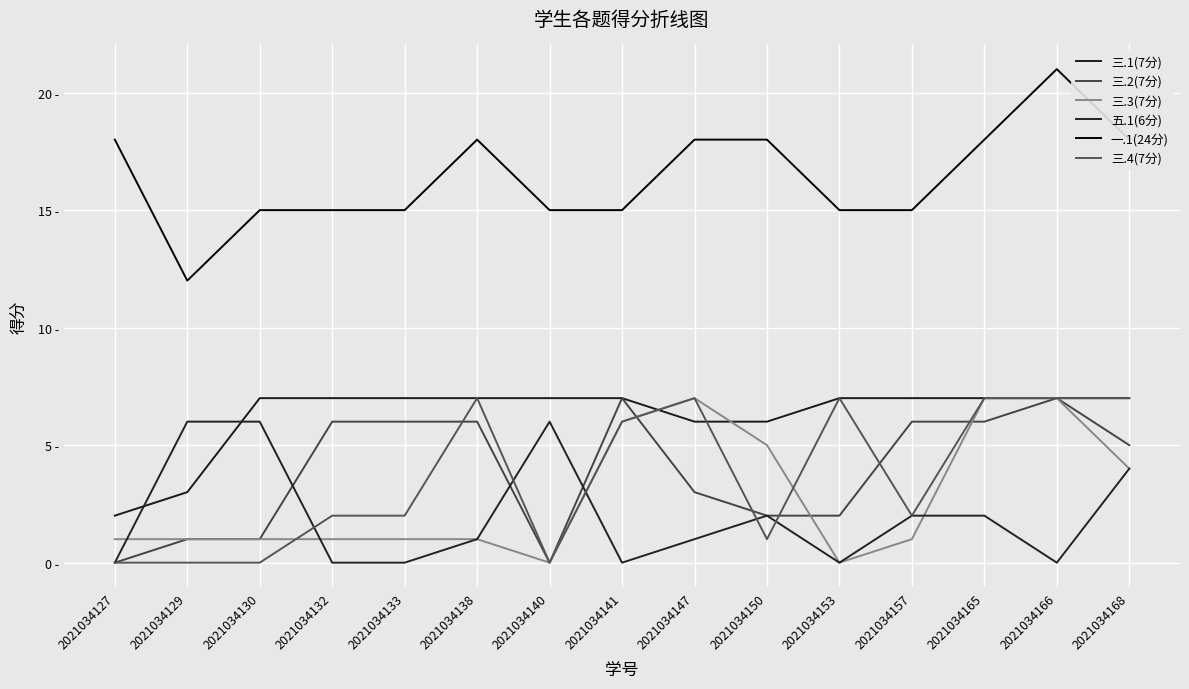

Is this an area chart (filled region under the line)?

No